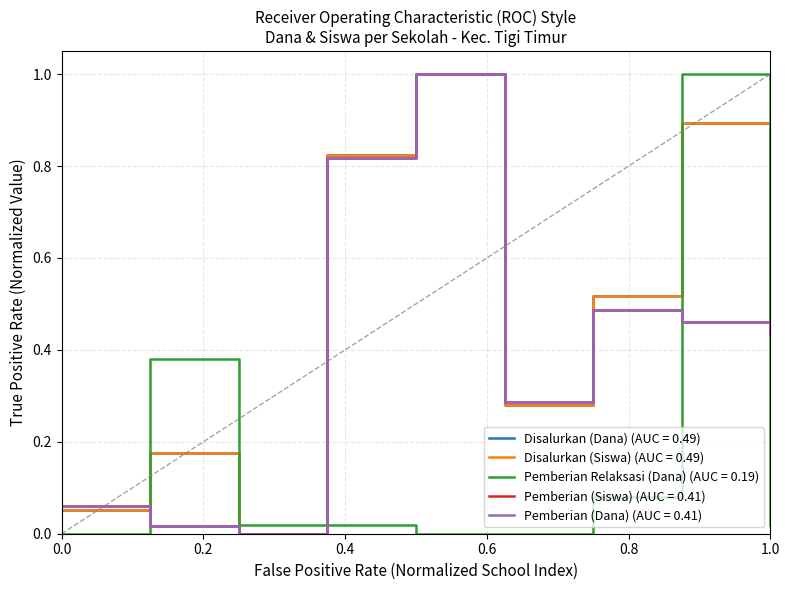

How many lines are shown in the chart?

5